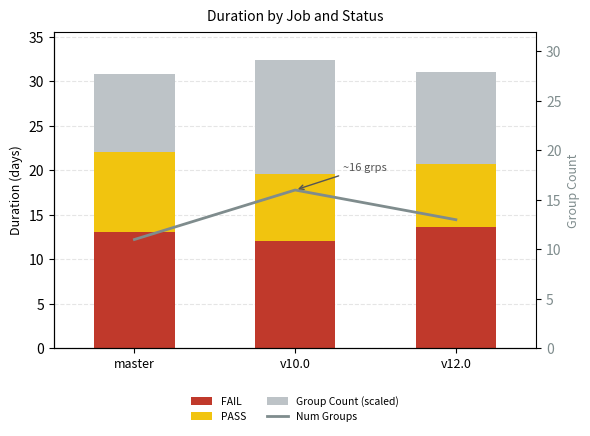

What is the highest value of the Num Groups series?

16.0